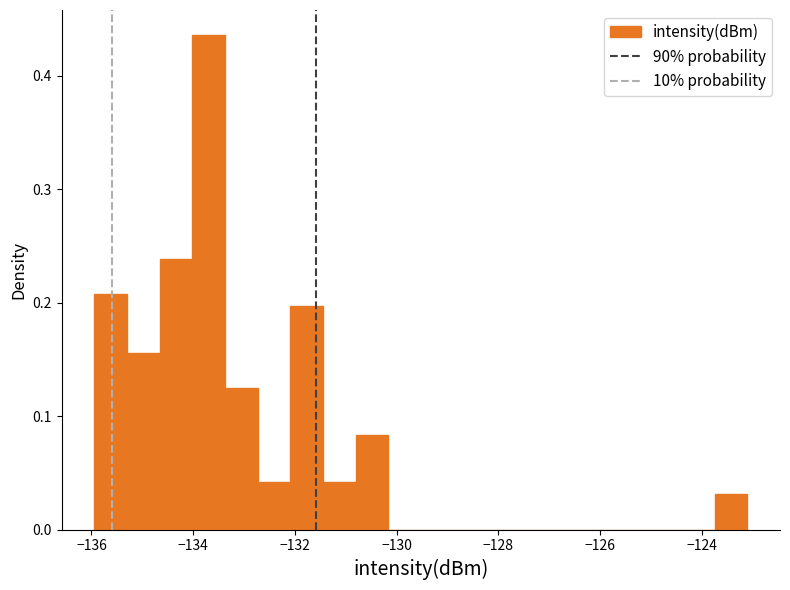

Read against the x-axis, roughly where is the centre of the tallest bar?

-133.6